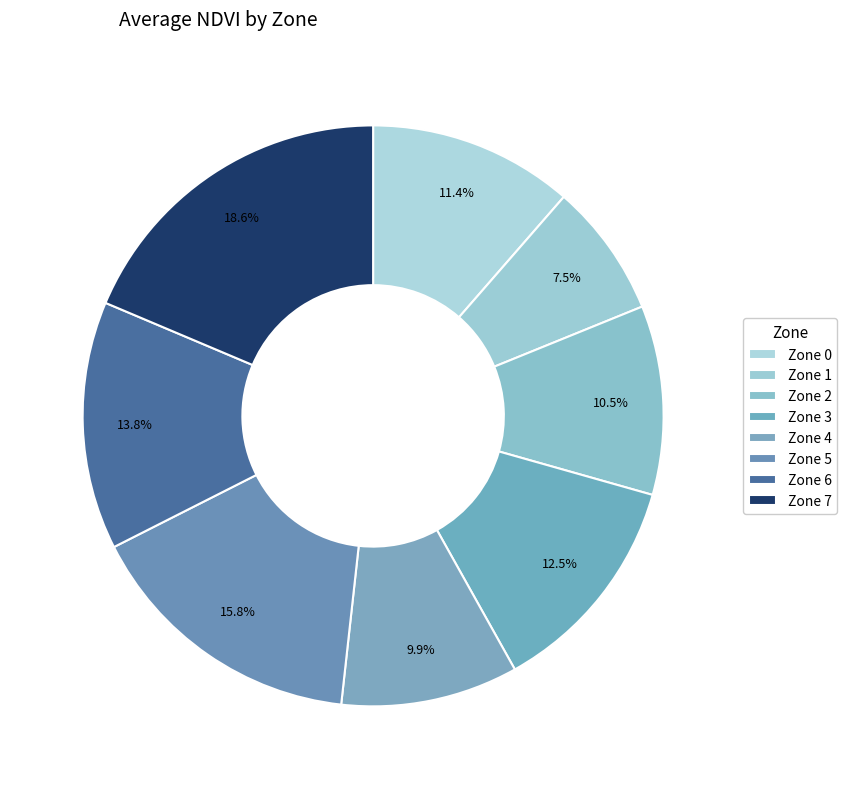

Is it true that Zone 6 is 1% of the pie?

False